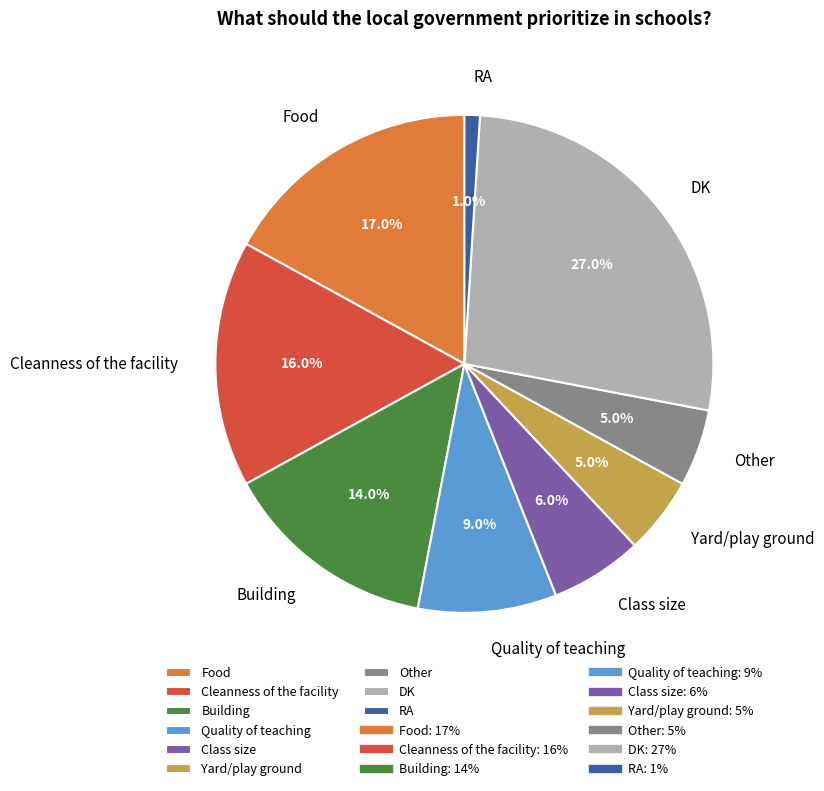

What is the total percentage of Quality of teaching and DK?

36.0%